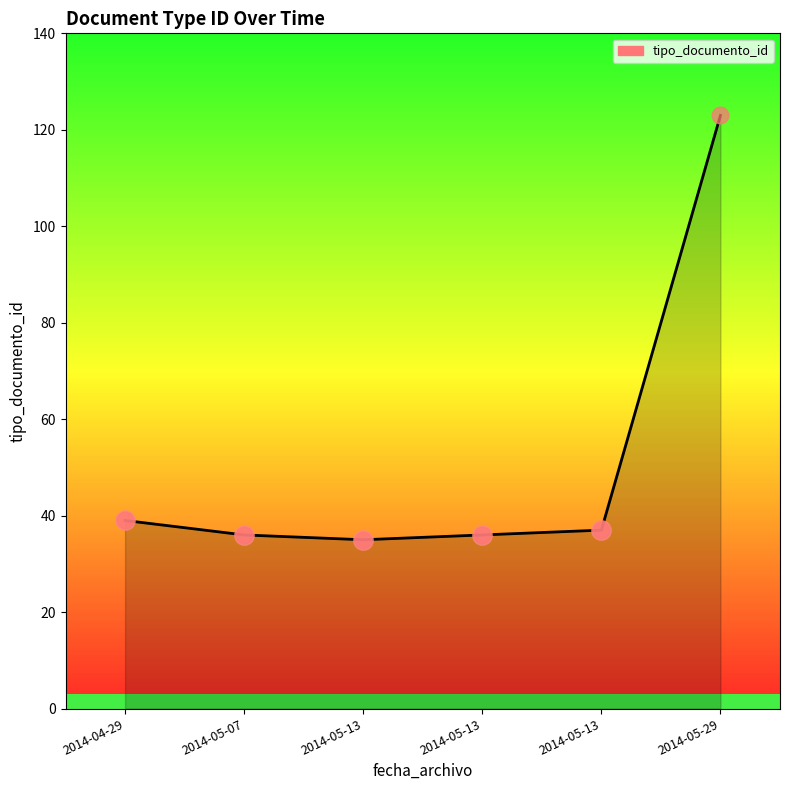

Does the chart have visible grid lines?

No